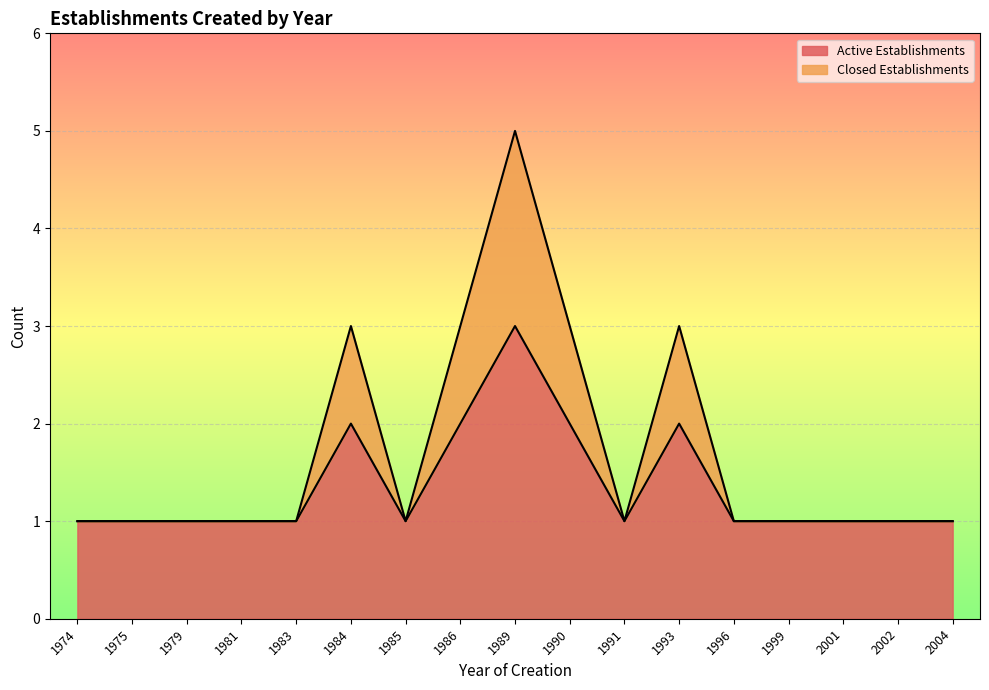

True or false: Closed Establishments and Active Establishments cross at least once.

False